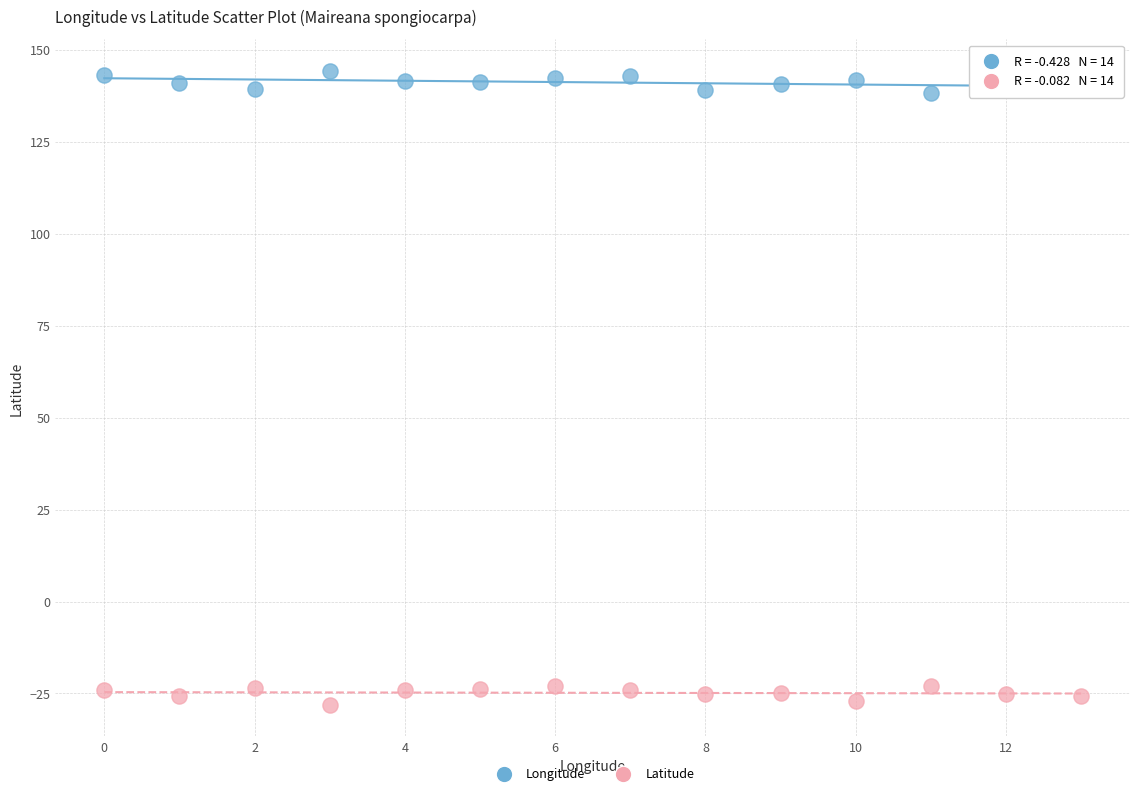

Which series contains the highest Y value?

Longitude